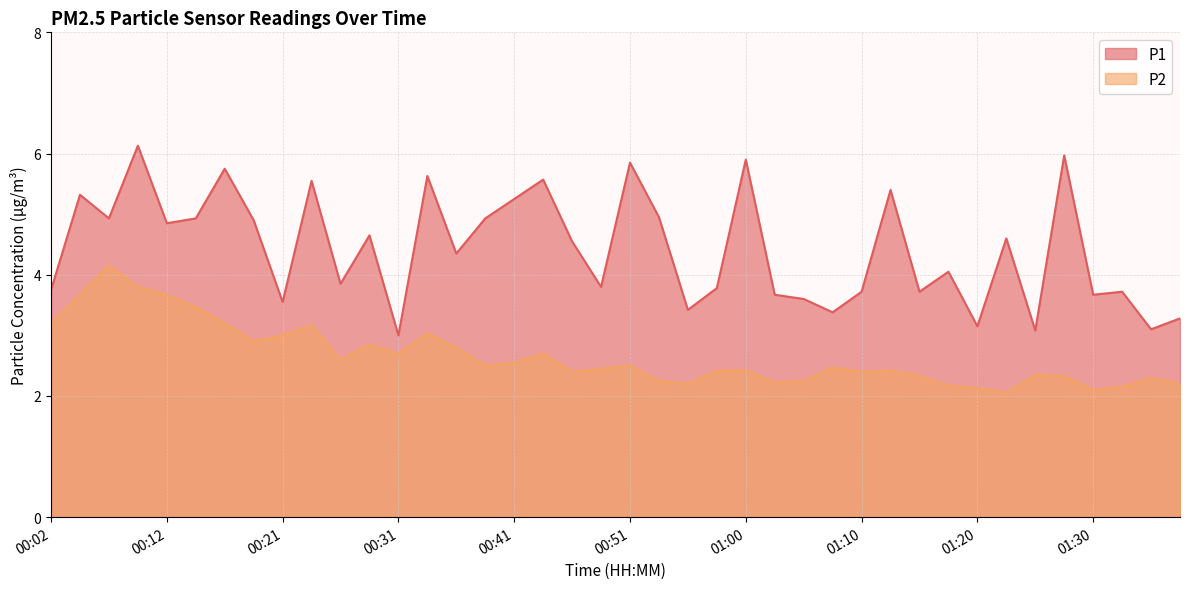

Reading left to right, what are all the values shown in this chart?

P1: 00:02=3.8	00:04=5.3	00:07=4.9	00:09=6.1	00:12=4.8	00:14=4.9	00:16=5.8	00:19=4.9	00:21=3.5	00:24=5.5	00:26=3.9	00:29=4.7	00:31=3.0	00:34=5.6	00:36=4.3	00:38=4.9	00:41=5.2	00:43=5.6	00:46=4.5	00:48=3.8	00:51=5.8	00:53=5.0	00:55=3.4	00:58=3.8	01:00=5.9	01:03=3.7	01:05=3.6	01:08=3.4	01:10=3.7	01:13=5.4	01:15=3.7	01:17=4.0	01:20=3.1	01:22=4.6	01:25=3.1	01:27=6.0	01:30=3.7	01:32=3.7	01:35=3.1	01:37=3.3
P2: 00:02=3.2	00:04=3.7	00:07=4.2	00:09=3.8	00:12=3.7	00:14=3.5	00:16=3.2	00:19=2.9	00:21=3.0	00:24=3.2	00:26=2.6	00:29=2.9	00:31=2.7	00:34=3.0	00:36=2.8	00:38=2.5	00:41=2.5	00:43=2.7	00:46=2.4	00:48=2.5	00:51=2.5	00:53=2.2	00:55=2.2	00:58=2.4	01:00=2.4	01:03=2.2	01:05=2.2	01:08=2.5	01:10=2.4	01:13=2.4	01:15=2.3	01:17=2.2	01:20=2.1	01:22=2.0	01:25=2.4	01:27=2.3	01:30=2.1	01:32=2.1	01:35=2.3	01:37=2.2